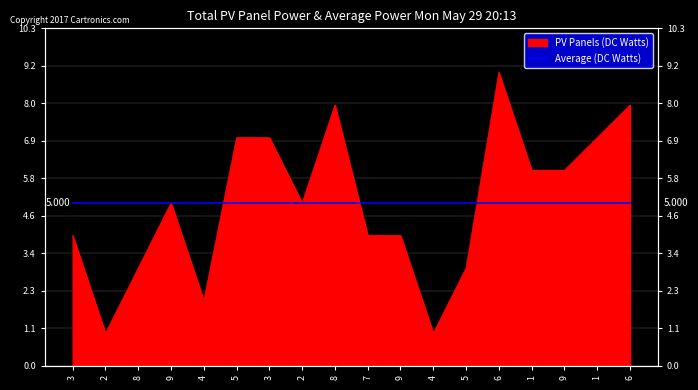

Does the chart display data point markers on the line(s)?

No